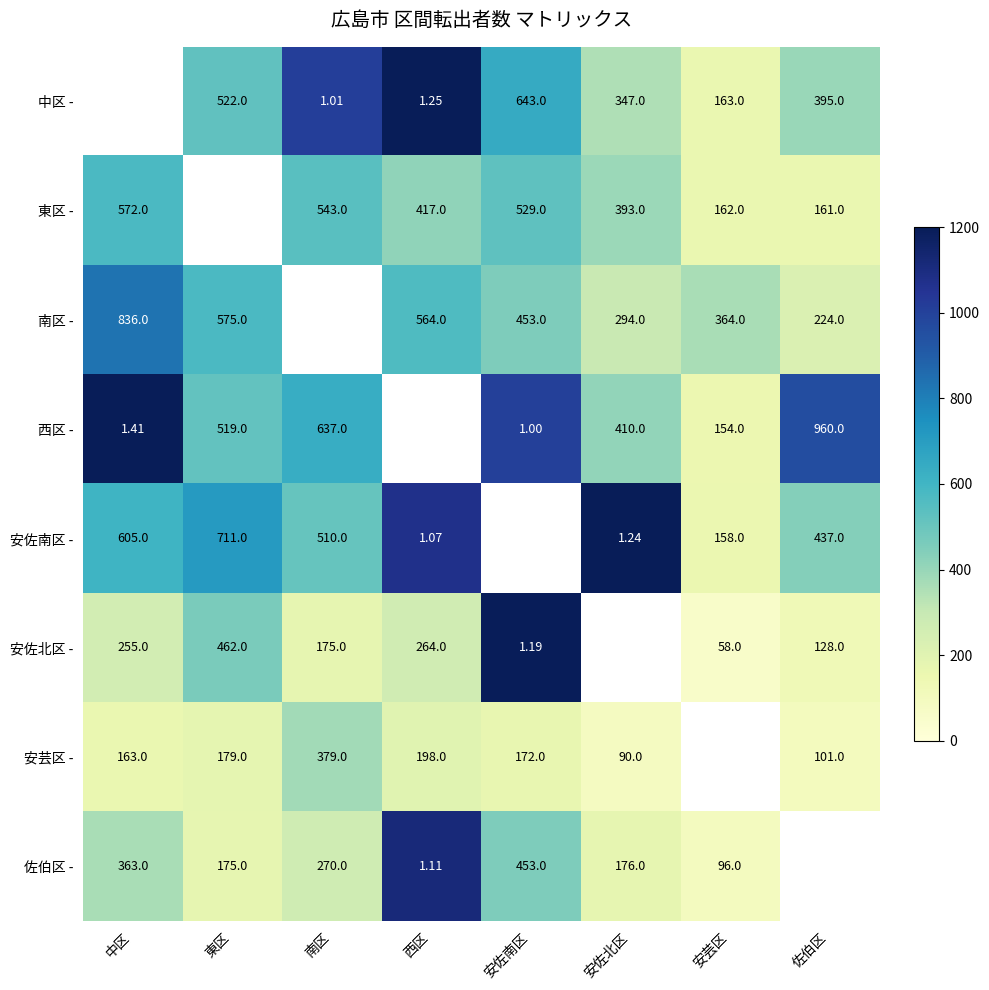

Which label corresponds to the smallest value in the chart?

中区